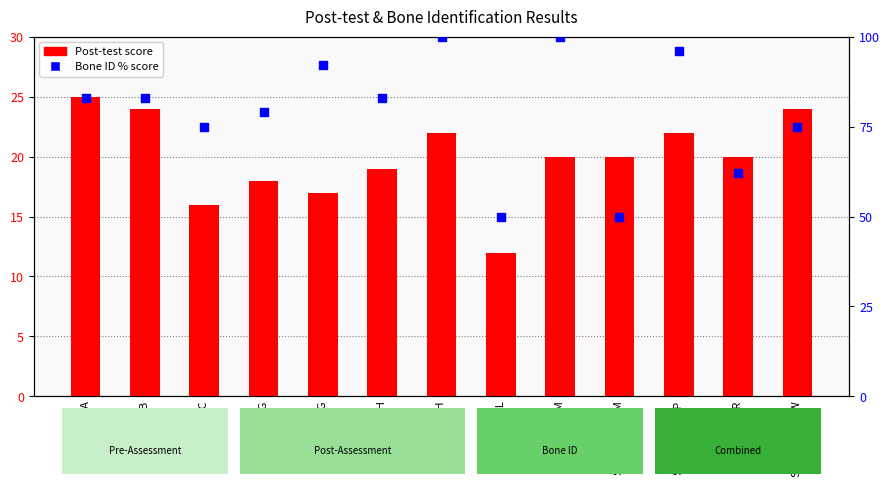

Which series reaches the minimum Y coordinate?

Post-test score